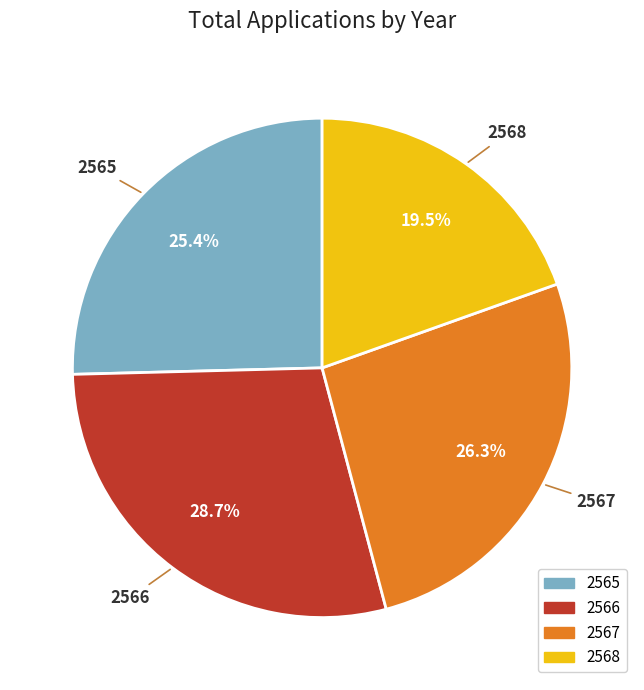

True or false: 2566 accounts for 29% of the total.

True